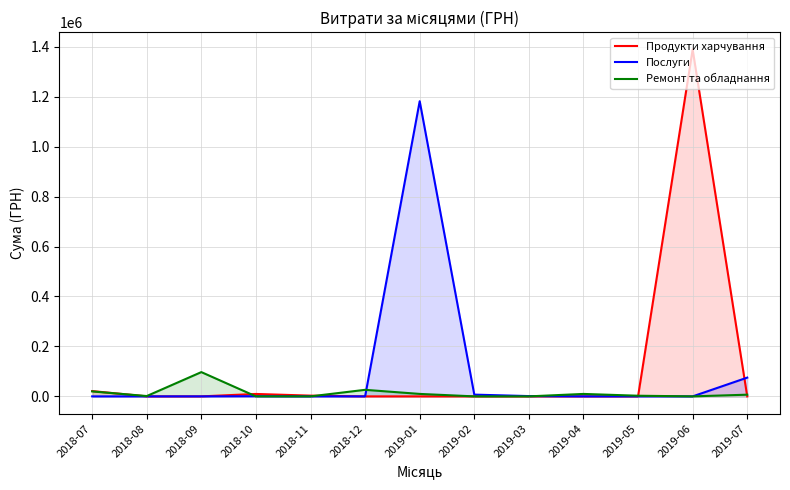

What is the difference between the highest and lowest values at 2018-12?

26238.3